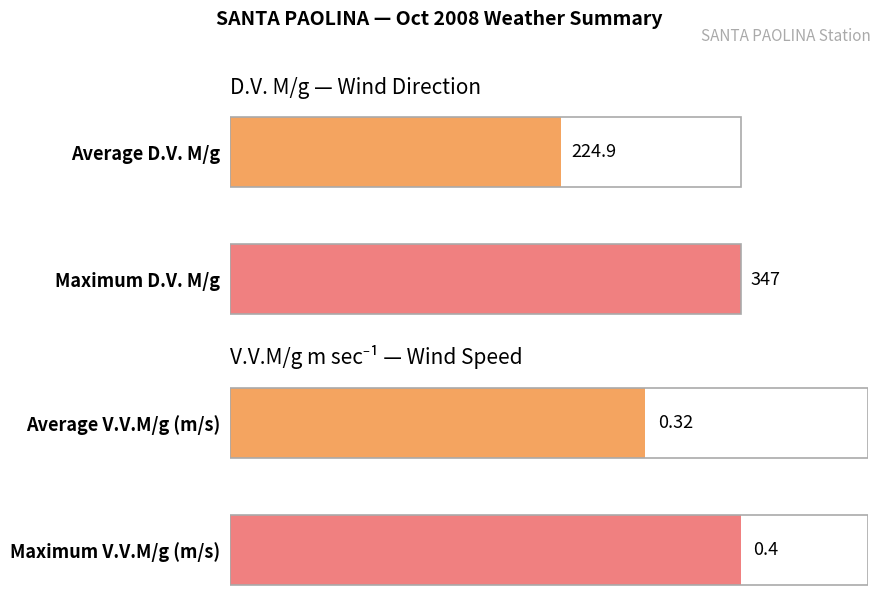

Is it true that D.V. M/g equals 329.9 at 2008-10-09?

False